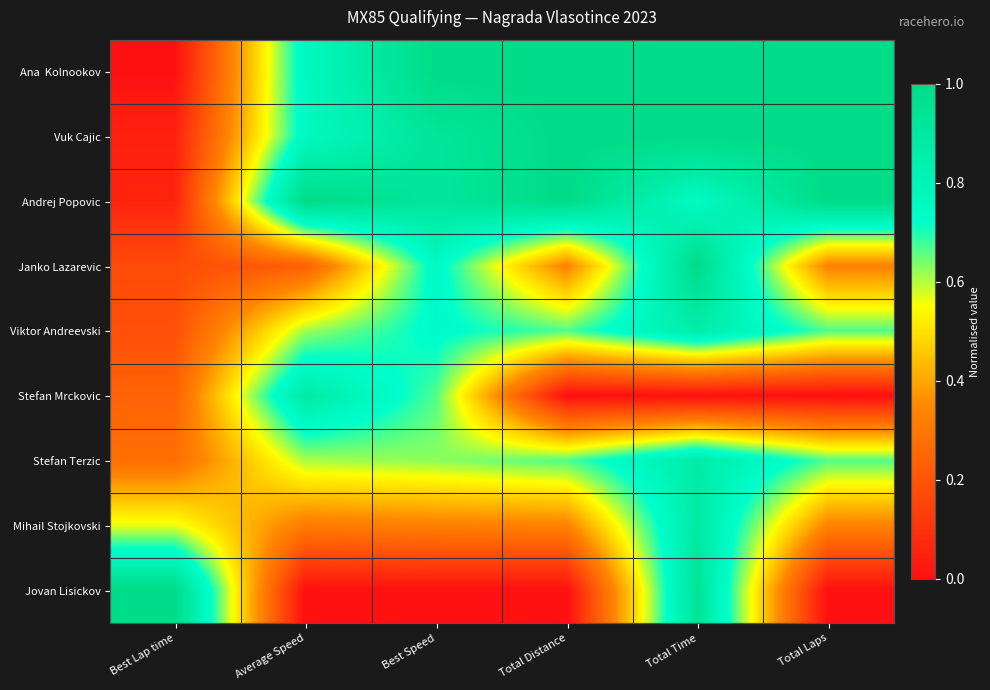

Between Best Lap time and Average Speed, which series saw the biggest shift?

Jovan Lisickov